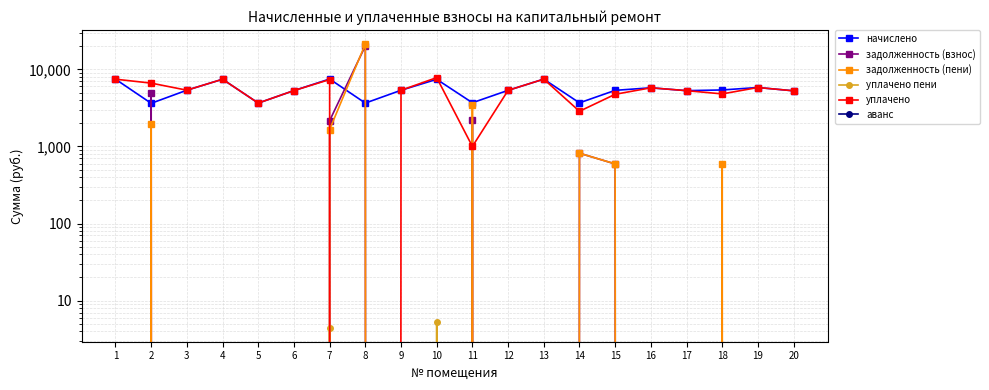

True or false: задолженность (пени) and задолженность (взнос) intersect in this chart.

True